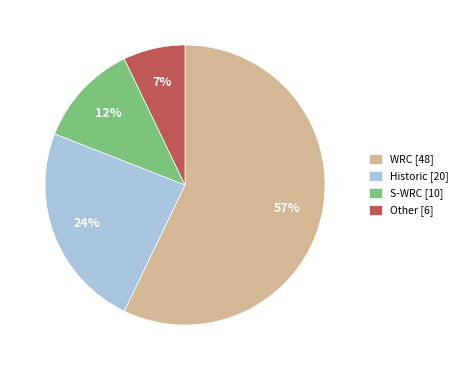

Which category has the biggest portion of the pie?

WRC